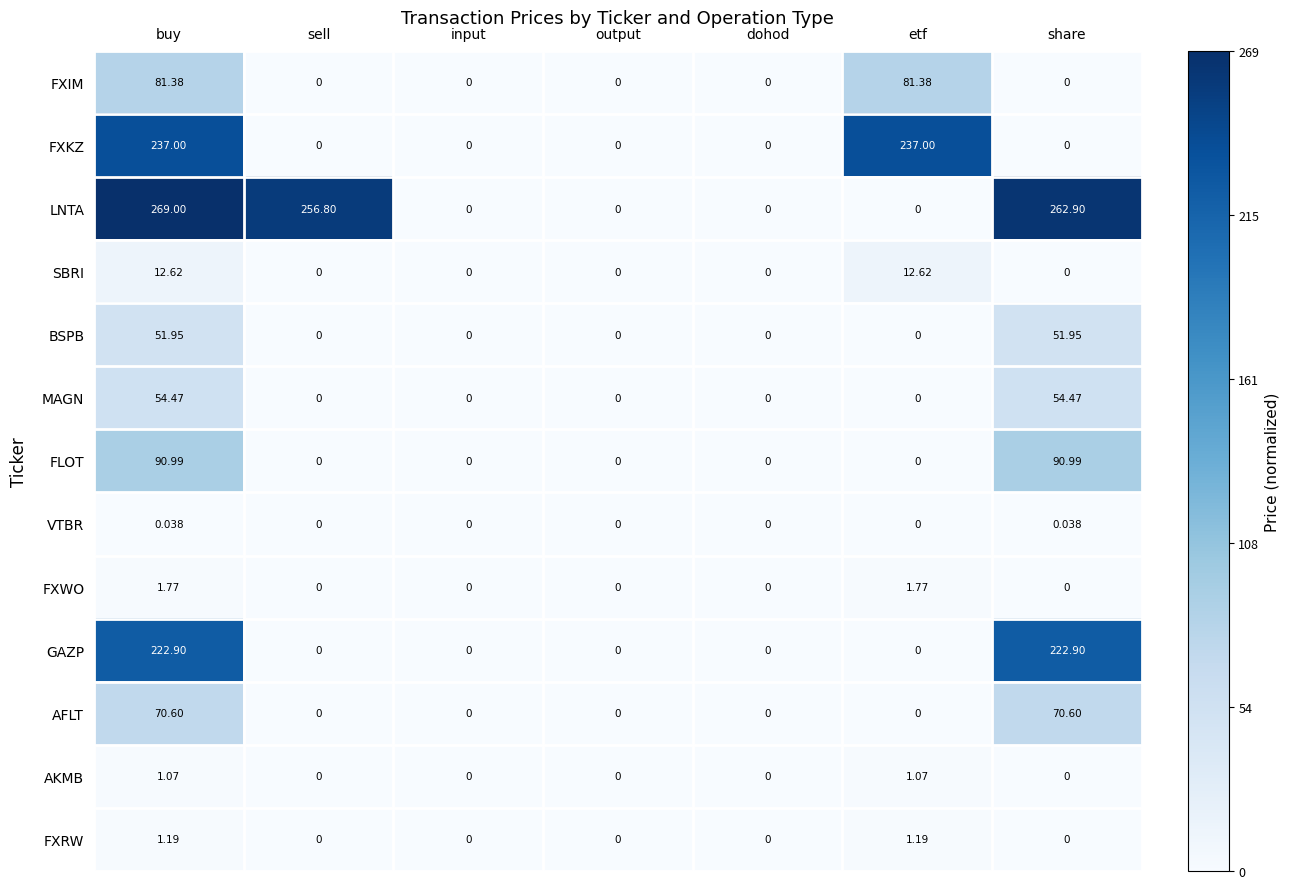

Where is LNTA nearest to the value 134?

sell